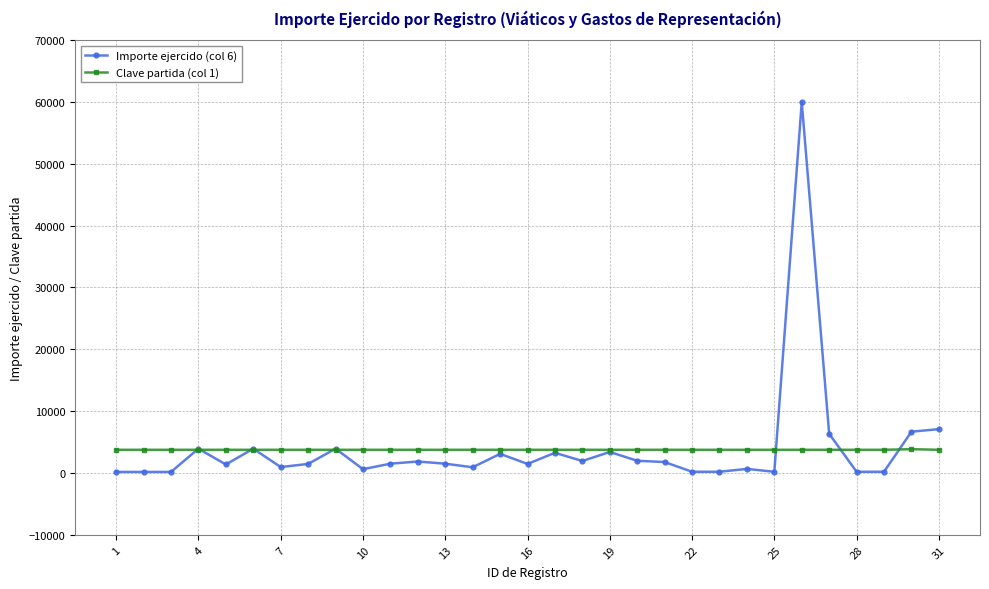

What is the highest value of the Clave partida (col 1) series?

3850.0